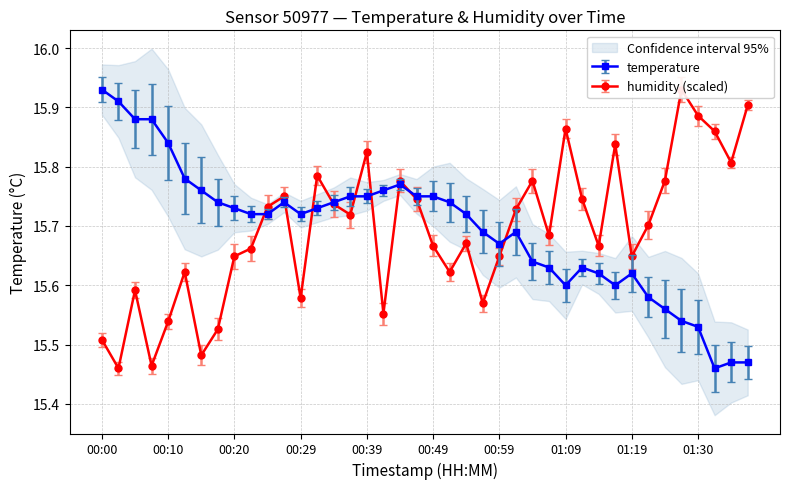

List the series in order of their overall mean, lowest first.

humidity, temperature